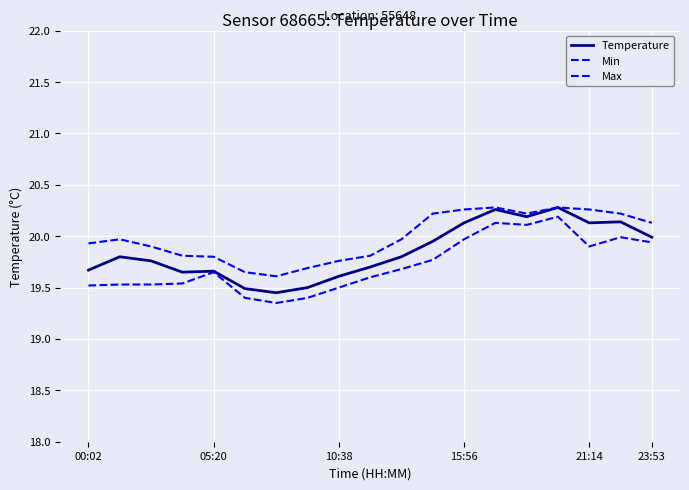

At which label is Min closest to 19?

6